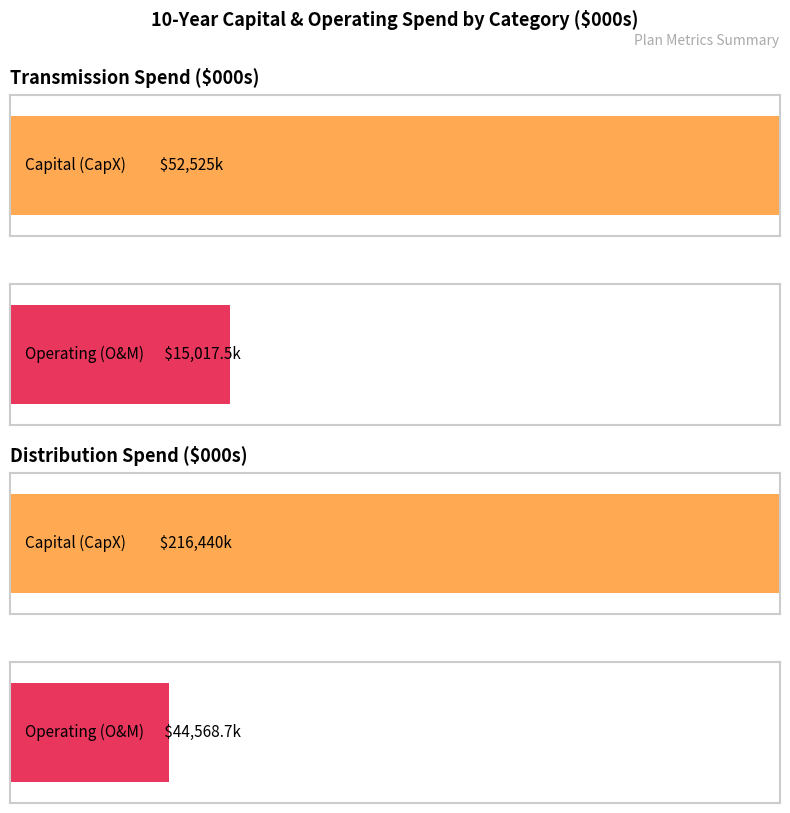

Is it true that Operating O&M equals 26160.7 at Transmission Total?

False